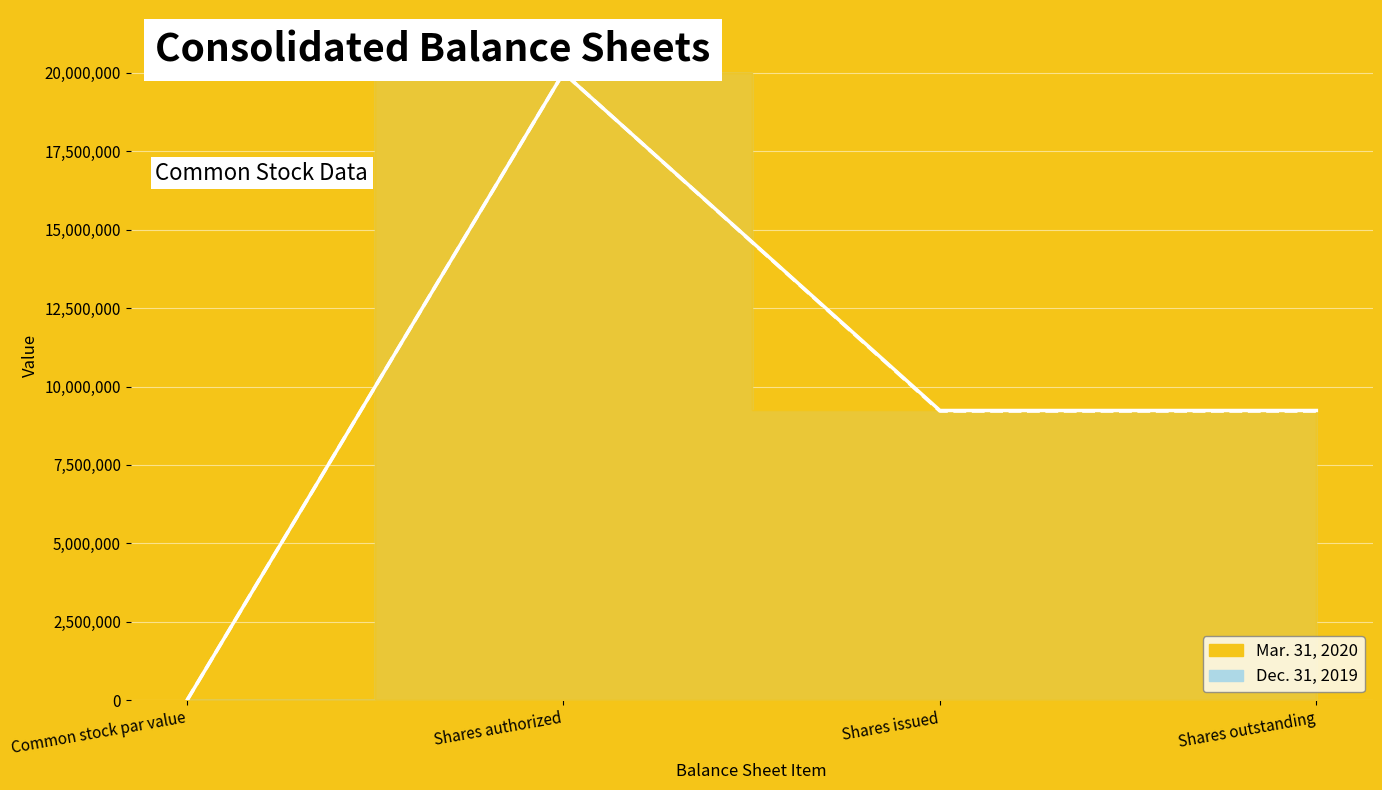

True or false: Dec. 31, 2019 line and Mar. 31, 2020 line intersect in this chart.

False